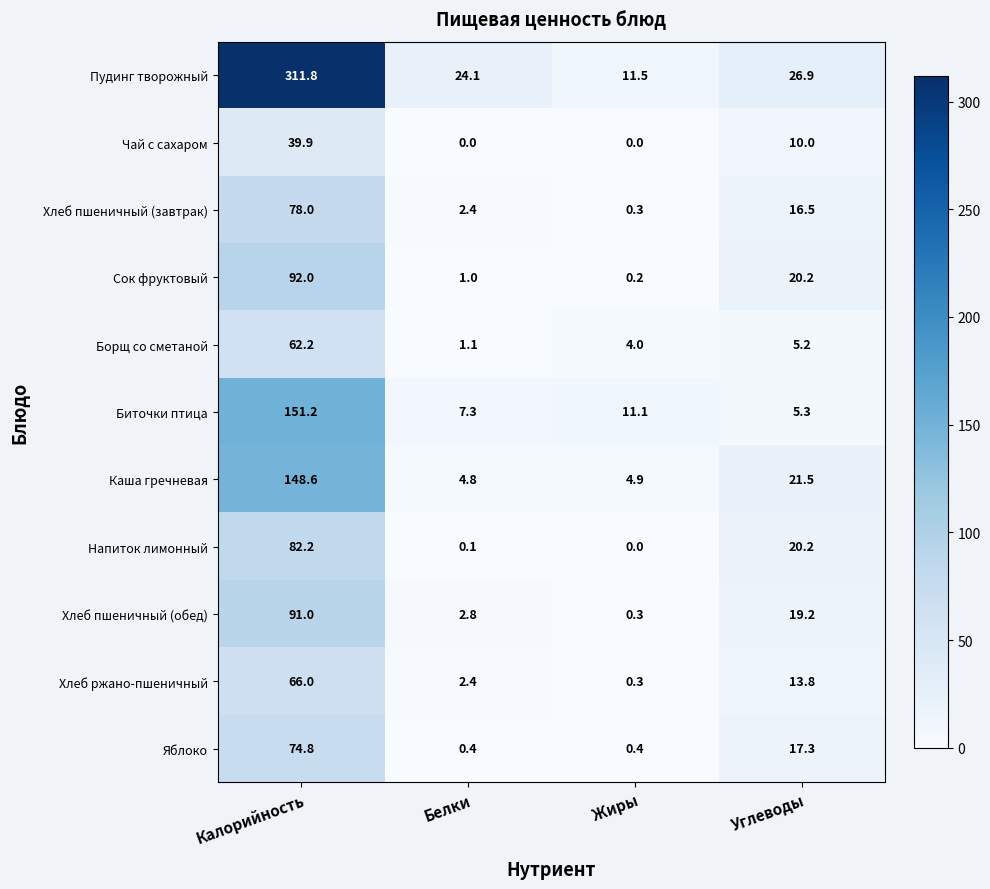

What is the average value of the Хлеб пшеничный (обед) series?

28.3